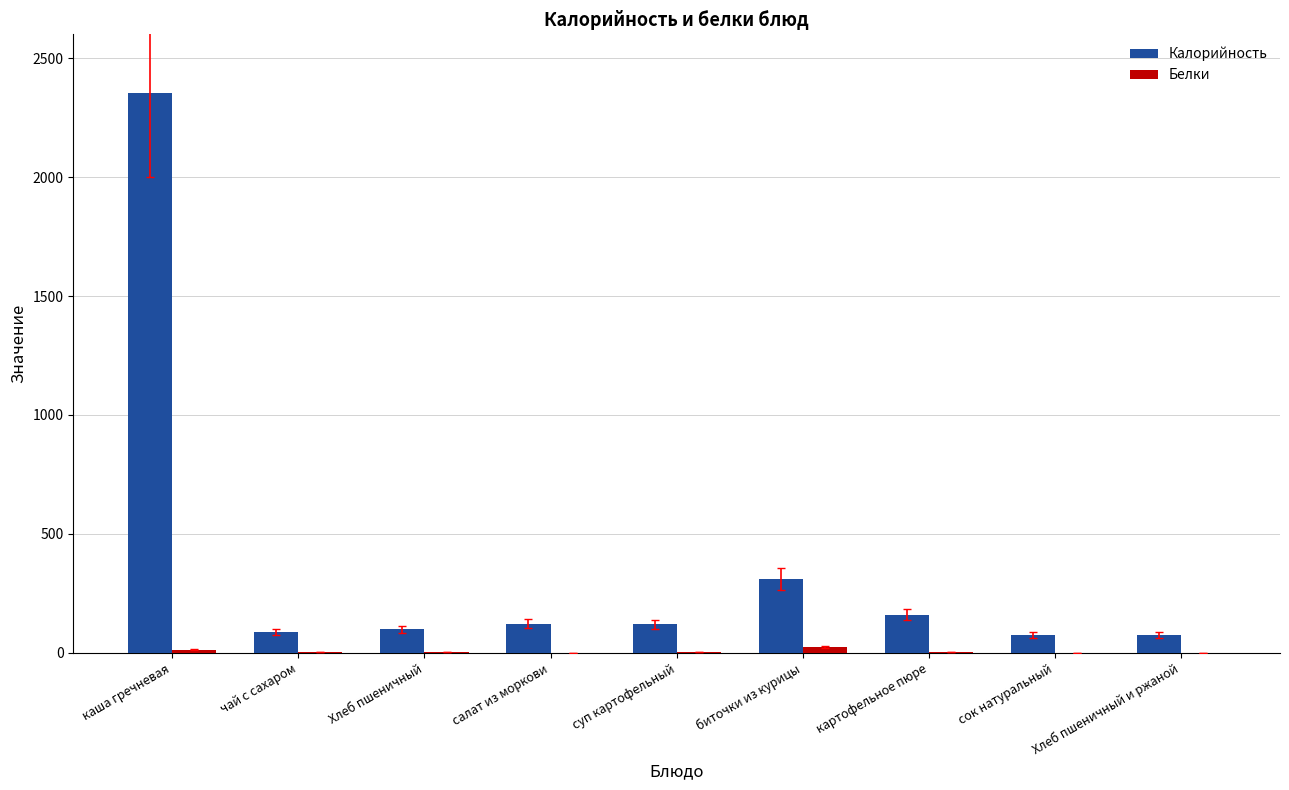

What is the maximum value shown in the chart?

2355.1